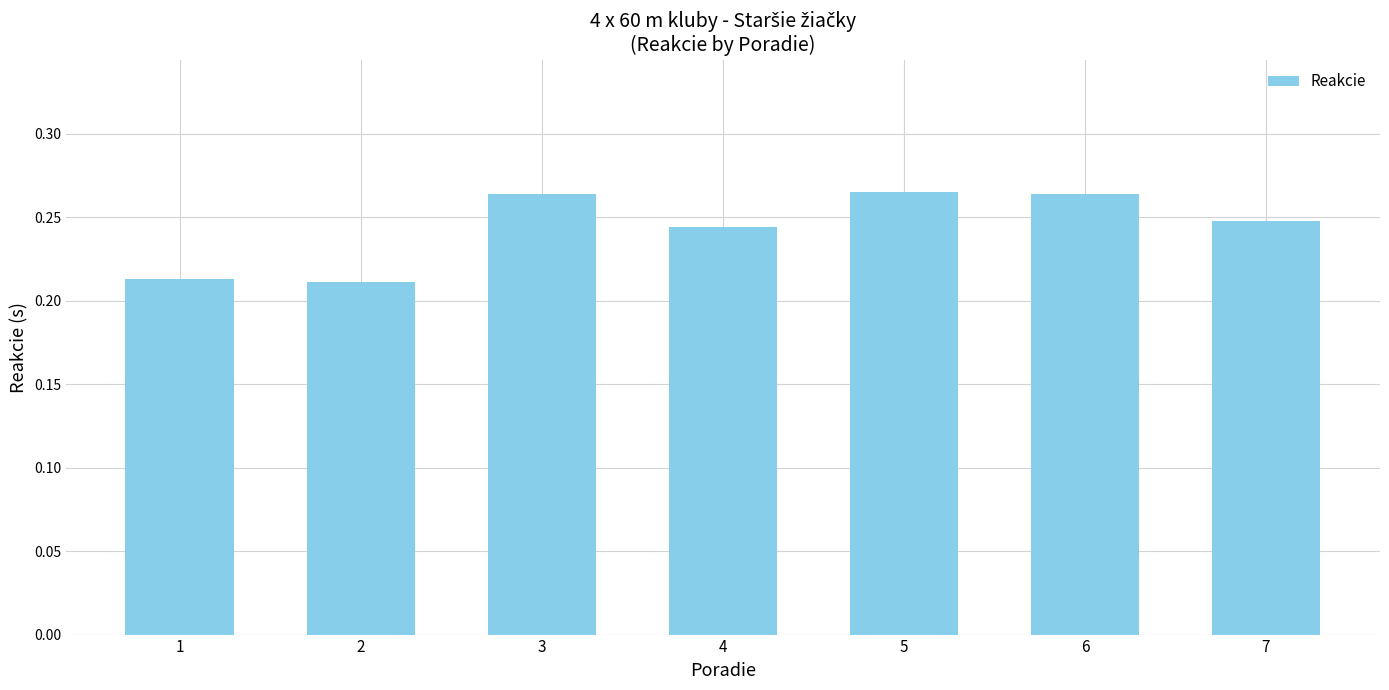

How many values are between 0 and 1?

7